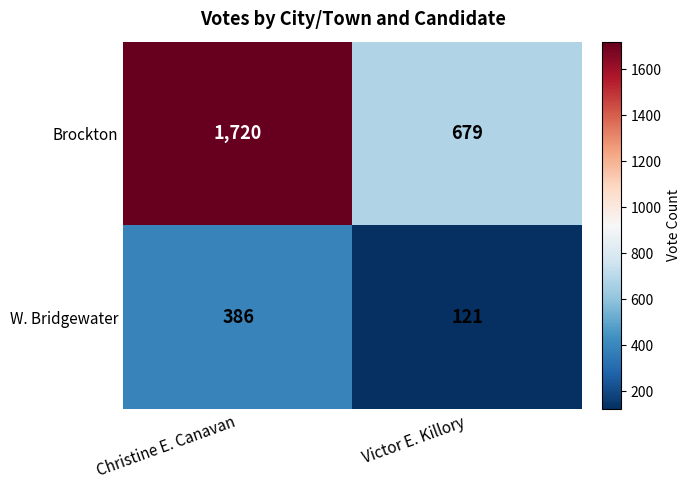

What is the greatest value displayed?

1720